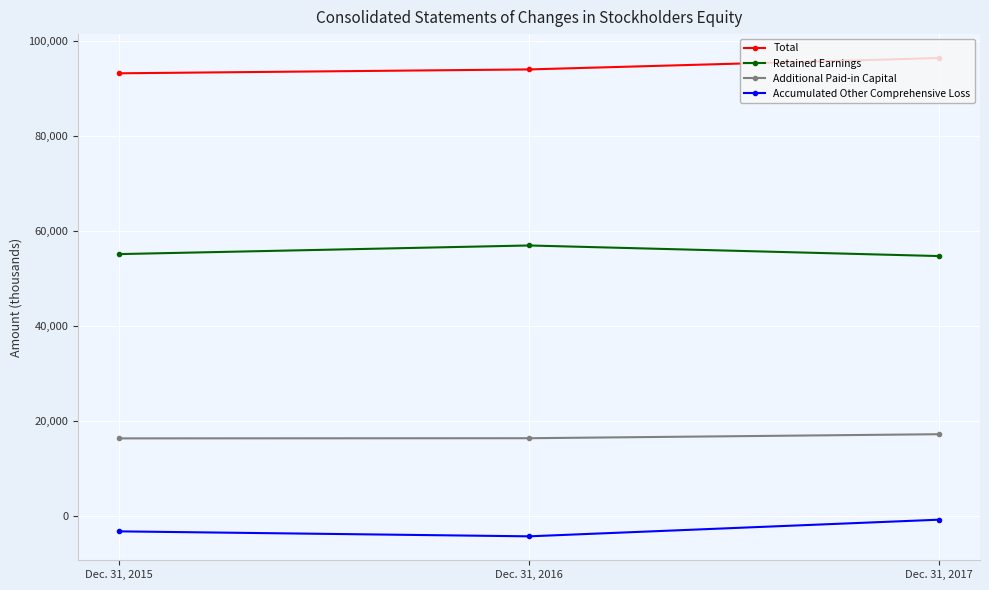

What are all the series names shown in the legend?

Total, Retained Earnings, Additional Paid-in Capital, Accumulated Other Comprehensive Loss